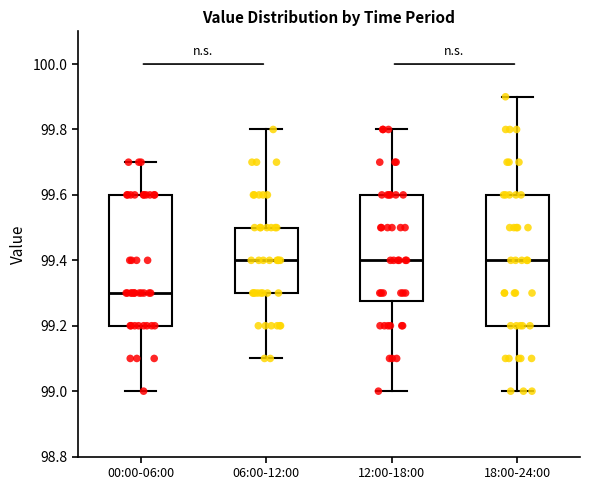

Reading left to right, read every box against the y-axis: the position of its median line, the range the box covers, and the ends of its whiskers. The values are not printed on the chart, so give them approximately, as read against the axis.

00:00-06:00: median 99.30, box 99.20 to 99.60, whiskers 99.00 to 99.70
06:00-12:00: median 99.40, box 99.30 to 99.50, whiskers 99.10 to 99.80
12:00-18:00: median 99.40, box 99.28 to 99.60, whiskers 99.00 to 99.80
18:00-24:00: median 99.40, box 99.20 to 99.60, whiskers 99.00 to 99.90